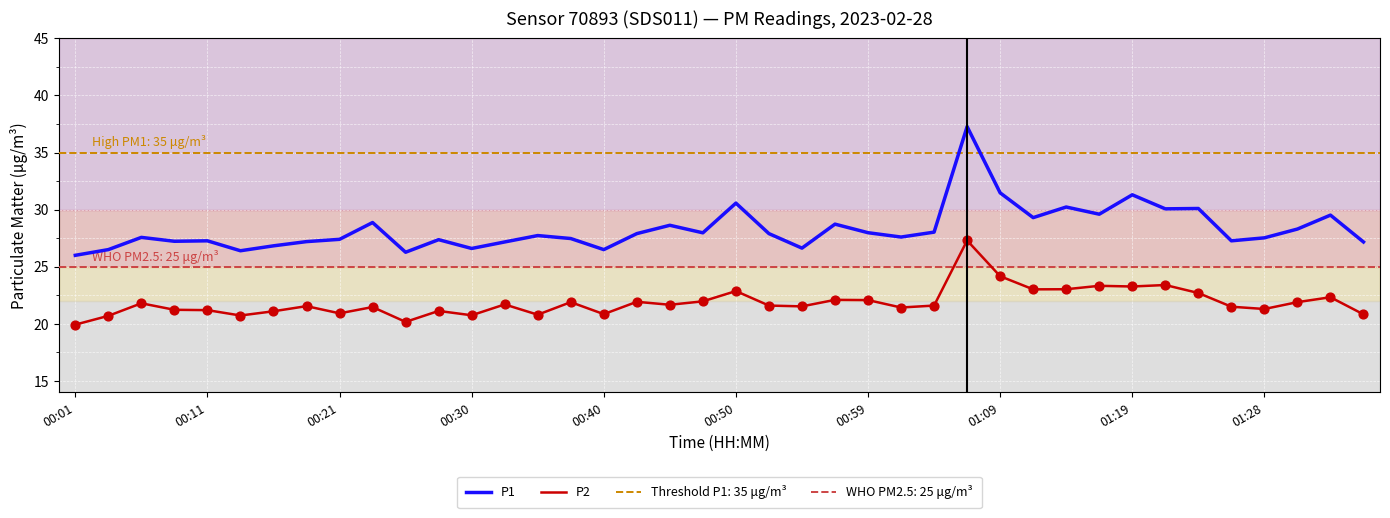

At which category is the sum across all series the highest?

27